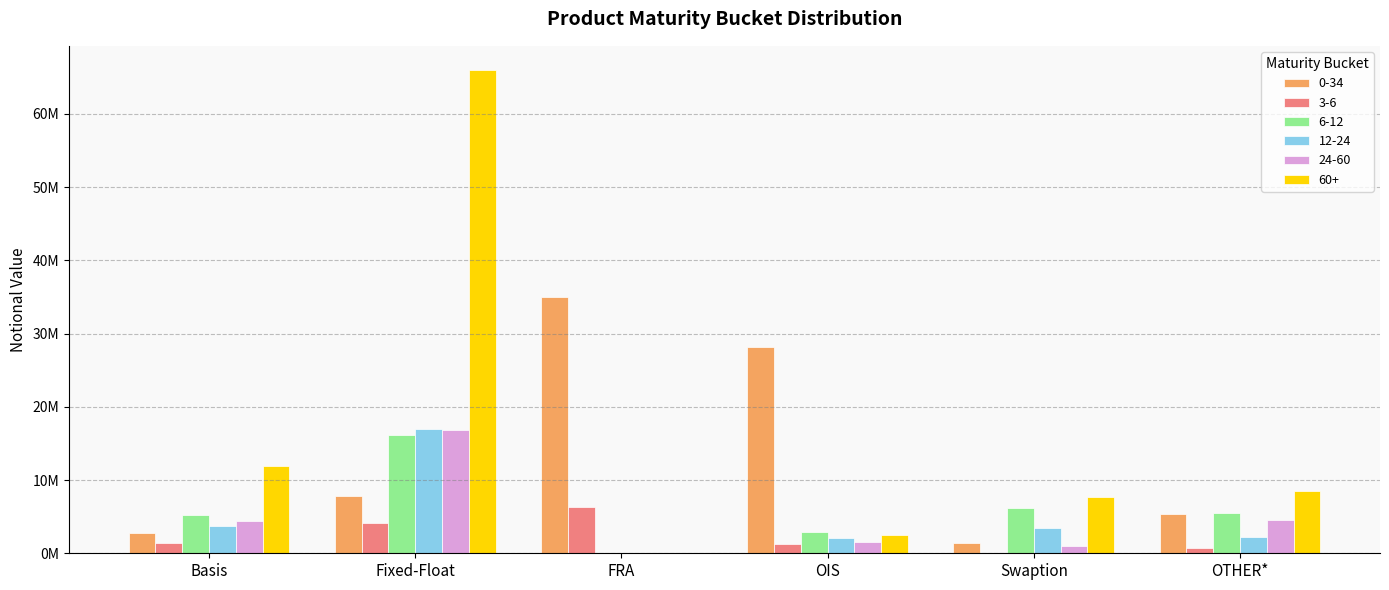

Are the bars grouped side by side (vs. stacked)?

Yes